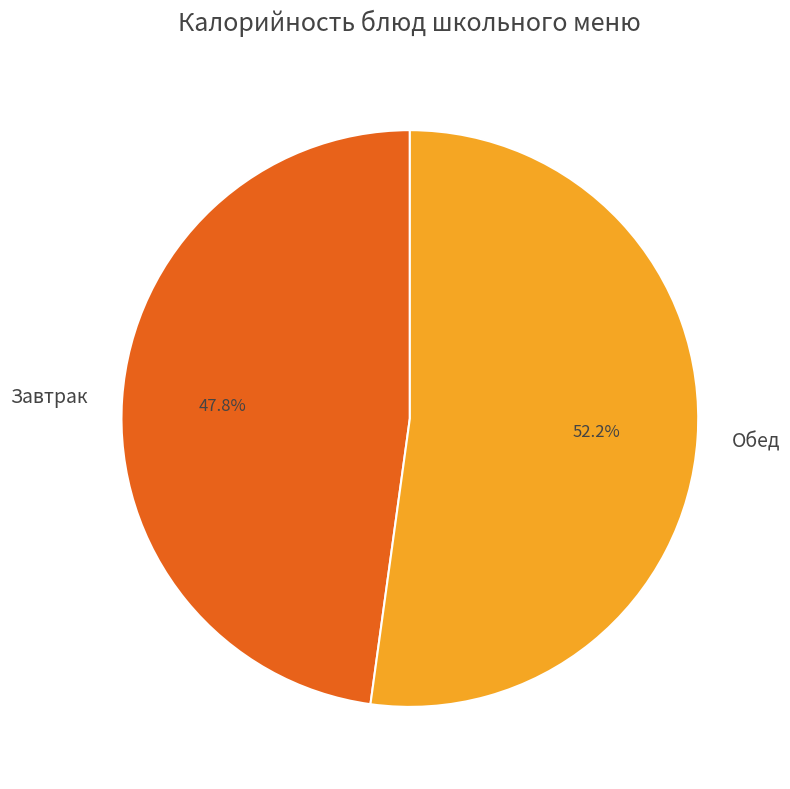

How many segments does this pie chart have?

2